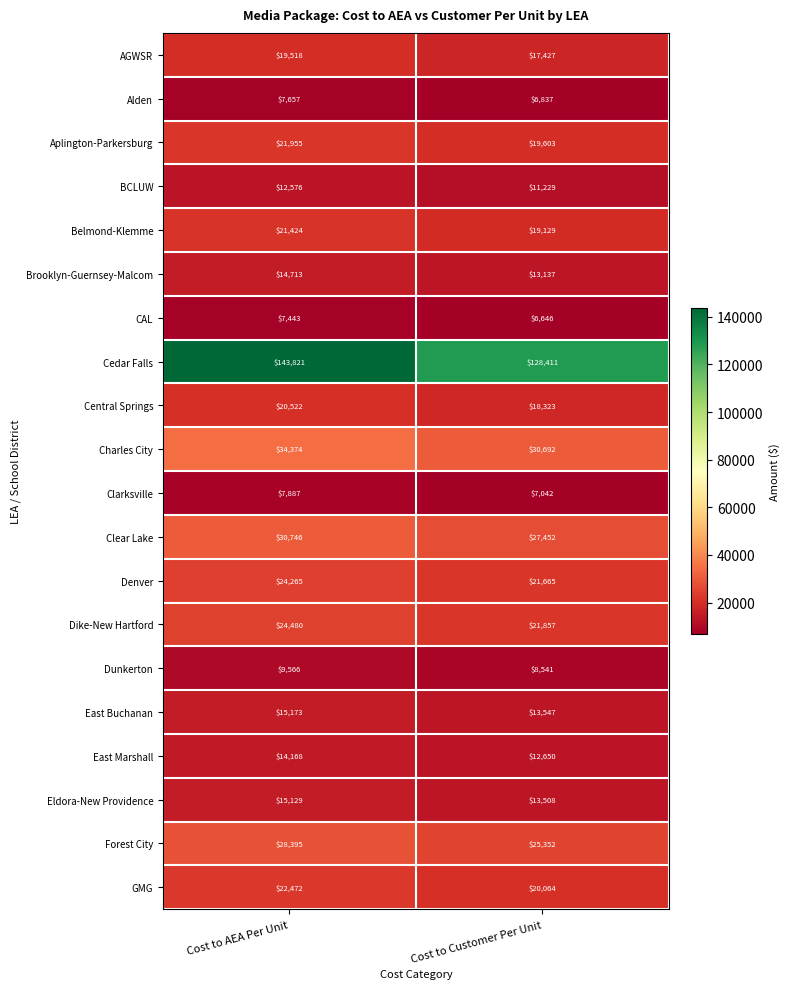

At which category does the chart reach its peak across all series?

Cost to AEA Per Unit